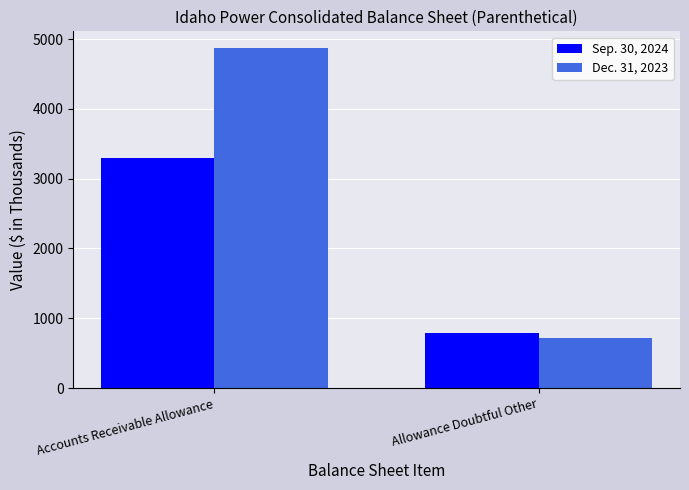

What is the total value across all series at Accounts Receivable Allowance?

8165